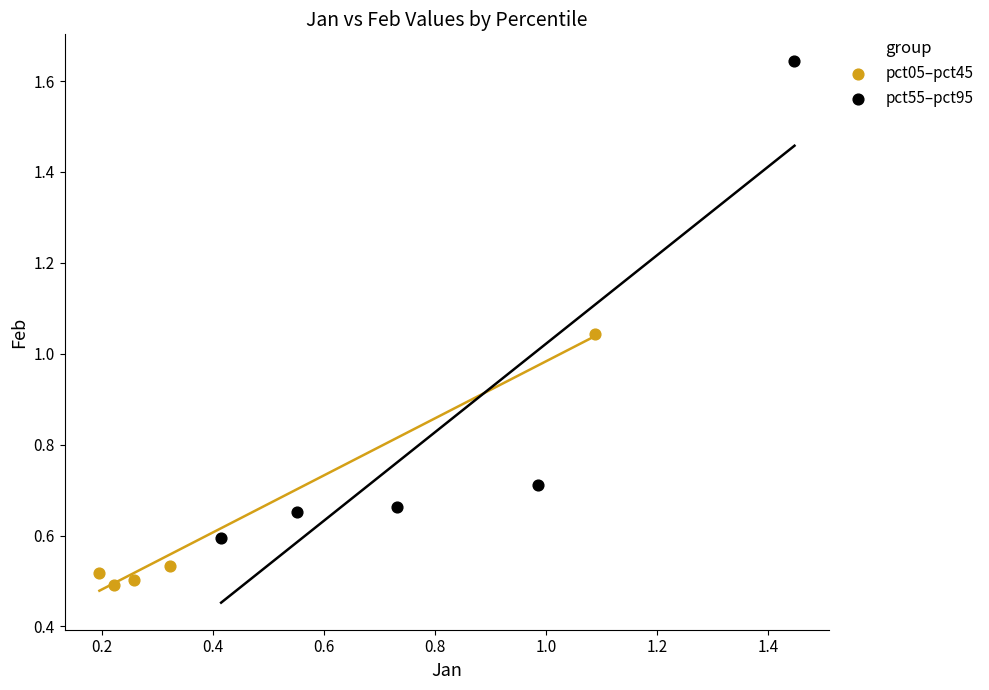

Which series reaches the minimum Y coordinate?

pct05–pct45